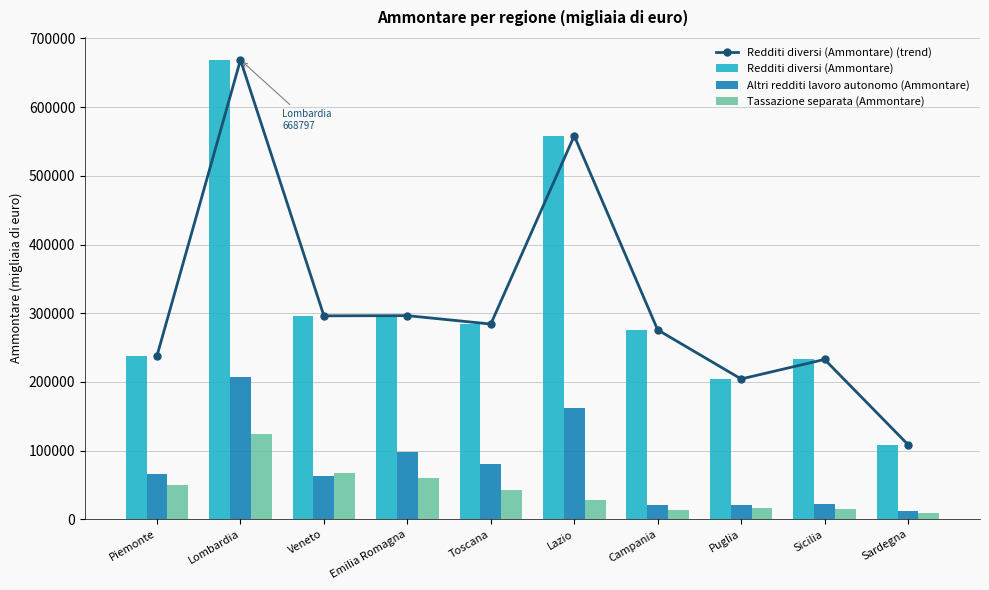

Reading right to left, extract all data points from this chart.

Redditi diversi (Ammontare) (trend): Sardegna=108756	Sicilia=232756	Puglia=204304	Campania=275755	Lazio=558312	Toscana=284249	Emilia Romagna=296514	Veneto=296220	Lombardia=668797	Piemonte=238192
Redditi diversi (Ammontare): Sardegna=108756	Sicilia=232756	Puglia=204304	Campania=275755	Lazio=558312	Toscana=284249	Emilia Romagna=296514	Veneto=296220	Lombardia=668797	Piemonte=238192
Altri redditi lavoro autonomo (Ammontare): Sardegna=11453	Sicilia=22880	Puglia=21029	Campania=21213	Lazio=161706	Toscana=80255	Emilia Romagna=97377	Veneto=62891	Lombardia=207196	Piemonte=65233
Tassazione separata (Ammontare): Sardegna=8970	Sicilia=15107	Puglia=15958	Campania=13933	Lazio=28431	Toscana=42124	Emilia Romagna=59476	Veneto=66809	Lombardia=123878	Piemonte=49593